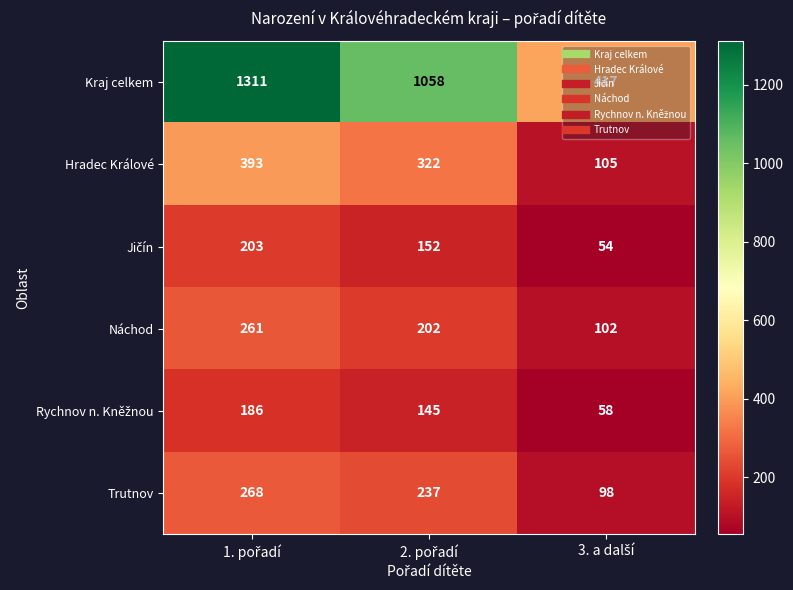

Which series has the largest range (max minus min)?

Kraj celkem